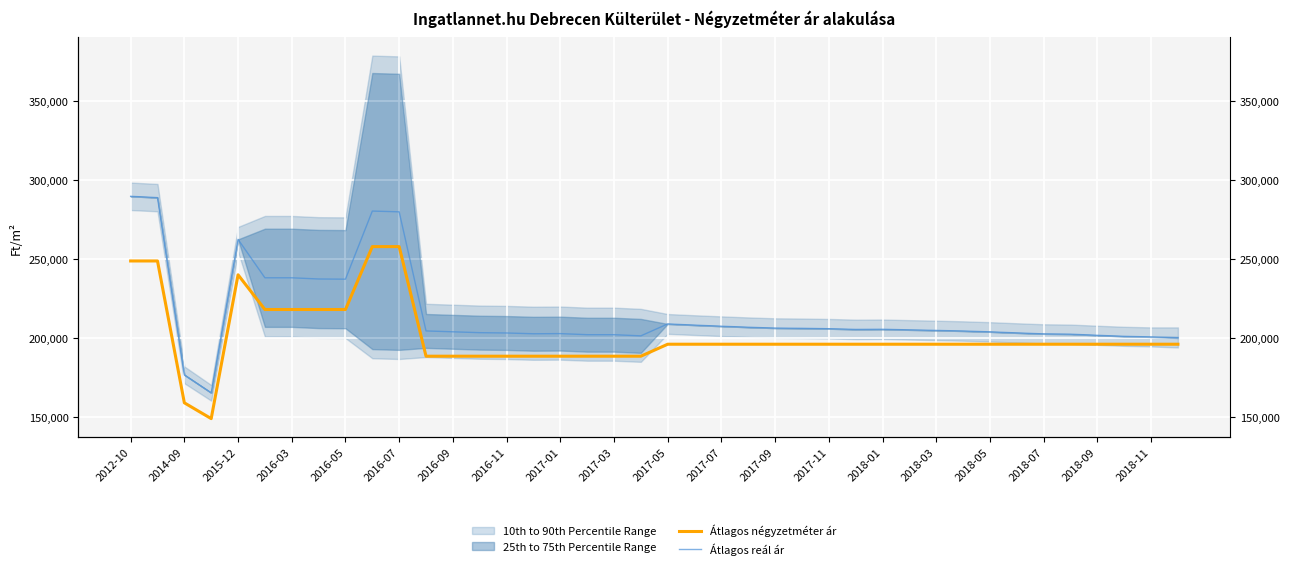

What is the sum of the Átlagos négyzetméter ár values at 26 and 33?

392142